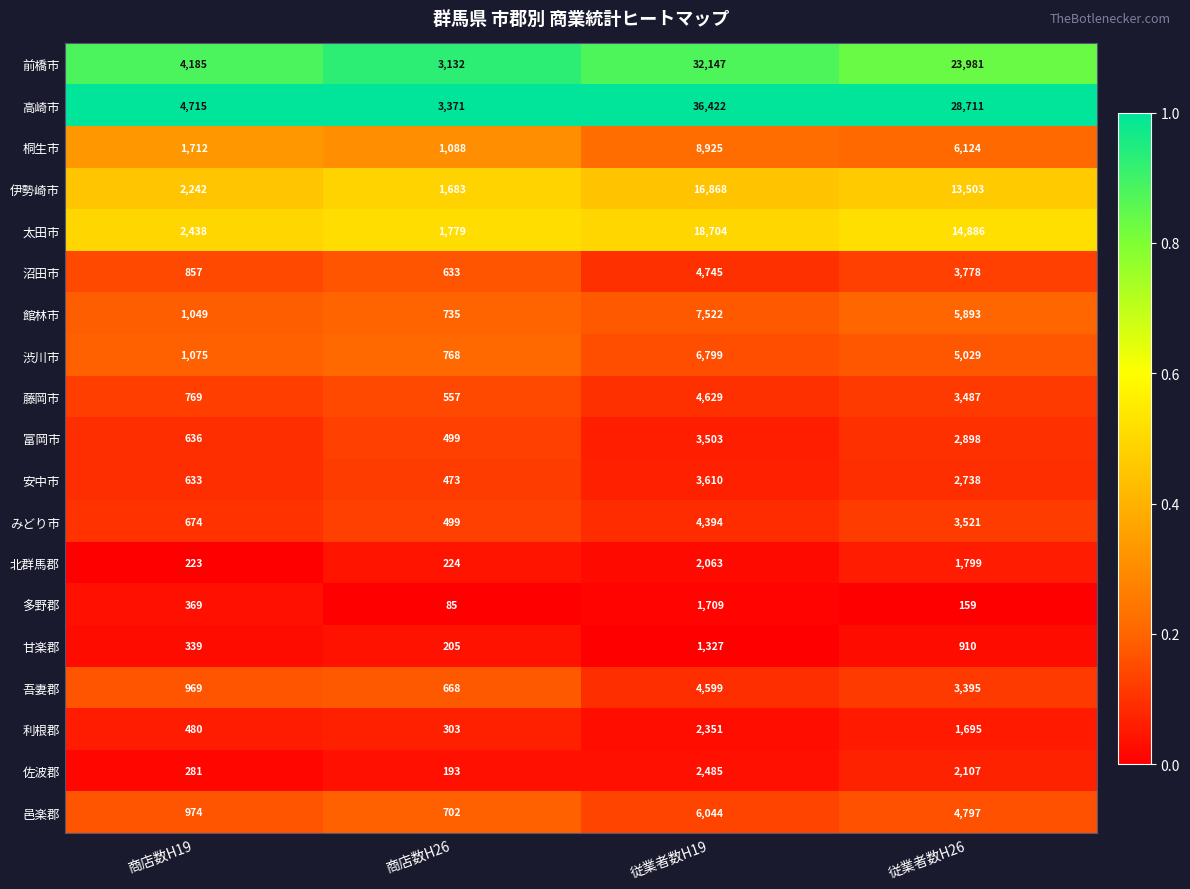

At which label is 前橋市 closest to 17639?

従業者数H26